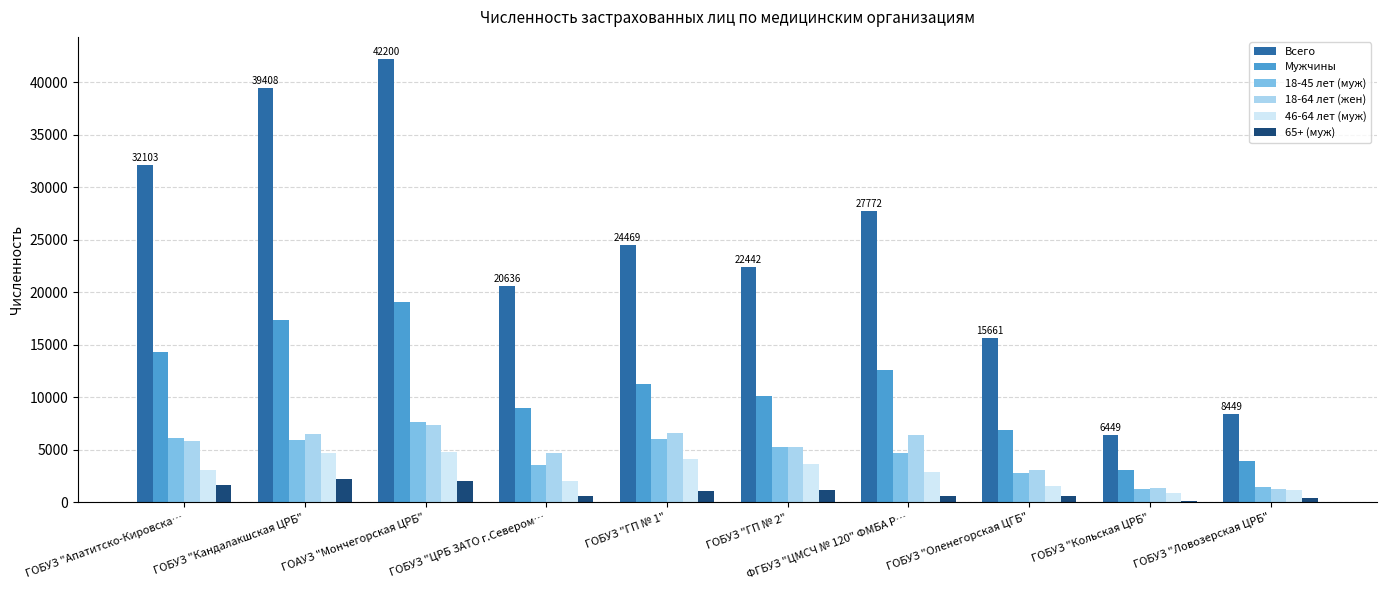

How many groups of bars are there?

10